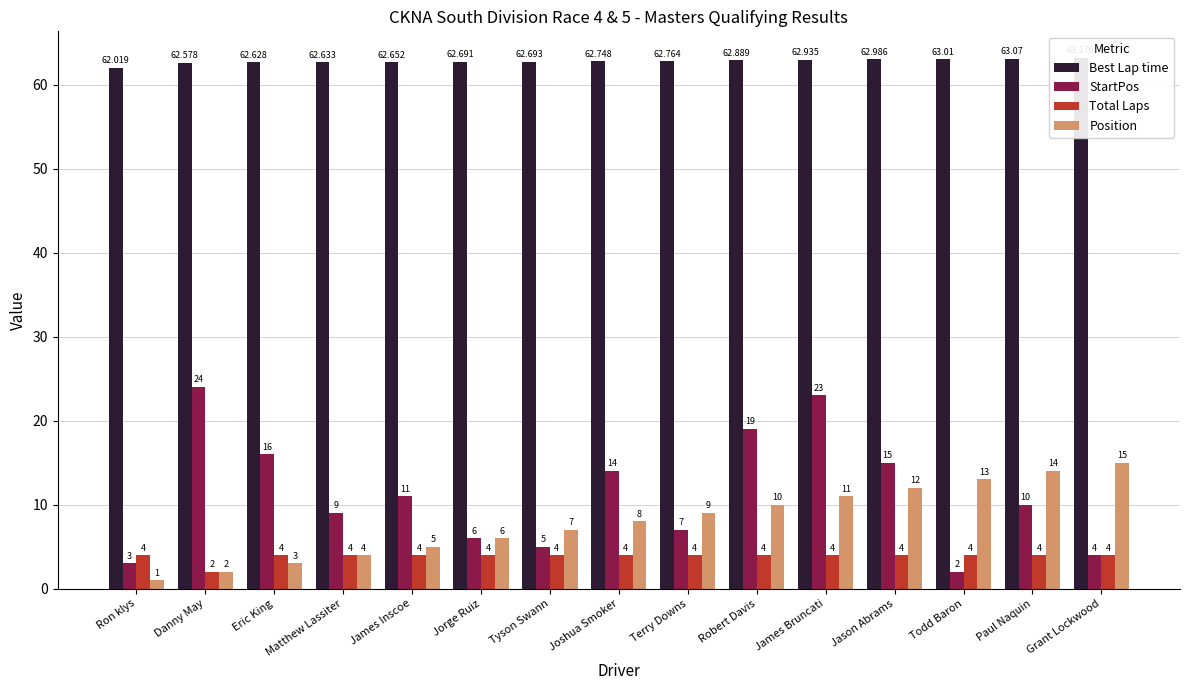

What is the value of the Total Laps bar at the 4th from the left?

4.0